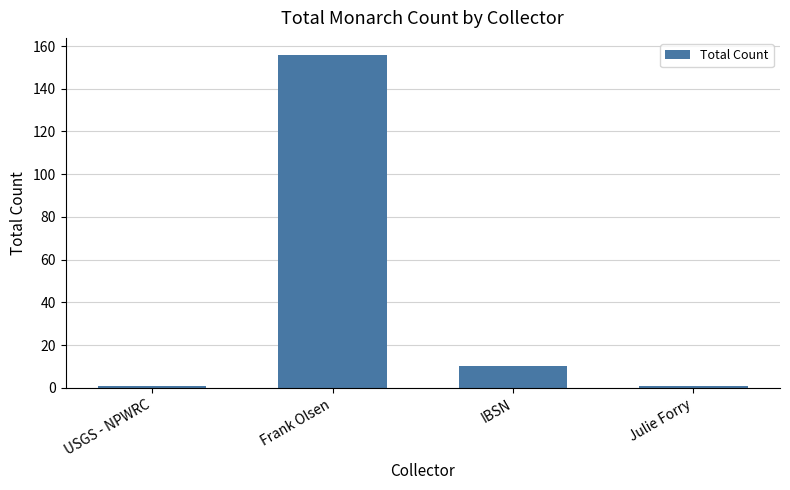

How many distinct data groups are displayed?

1